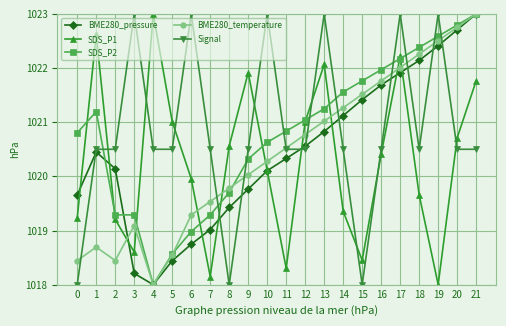

At 18, list the series in order from largest to smallest.

SDS_P2, BME280_temperature, BME280_pressure, Signal, SDS_P1